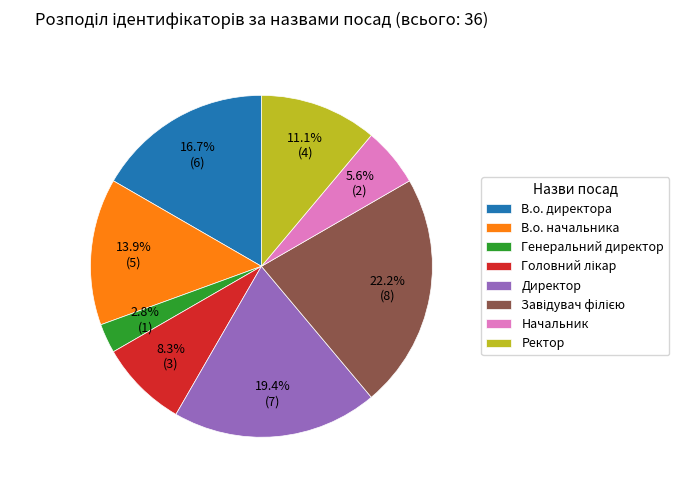

What portion of the pie excludes Ректор?

88.9%